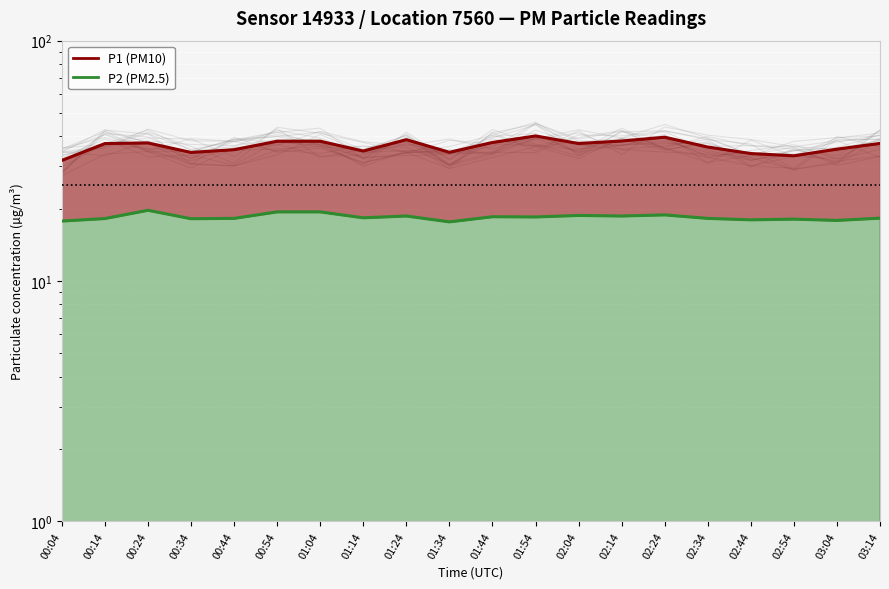

Reading left to right, list all the values displayed in this chart.

P1: 00:04=31.8	00:14=37.3	00:24=37.5	00:34=34.3	00:44=35.2	00:54=38.2	01:04=38.2	01:14=34.8	01:24=38.8	01:34=34.3	01:44=37.7	01:54=40.1	02:04=37.4	02:14=38.2	02:24=39.7	02:34=36.1	02:44=33.9	02:54=33.2	03:04=35.4	03:14=37.4
P2: 00:04=17.8	00:14=18.2	00:24=19.7	00:34=18.2	00:44=18.2	00:54=19.4	01:04=19.4	01:14=18.3	01:24=18.6	01:34=17.6	01:44=18.5	01:54=18.5	02:04=18.8	02:14=18.6	02:24=18.9	02:34=18.2	02:44=18.0	02:54=18.1	03:04=17.9	03:14=18.3